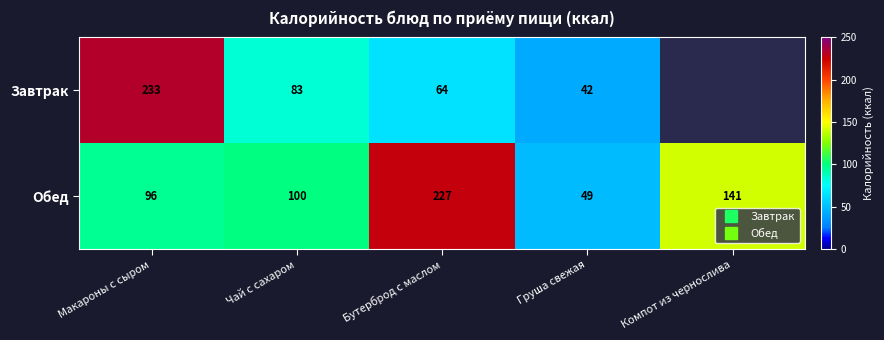

What is the difference between the second highest and minimum values in the Завтрак series?

41.4